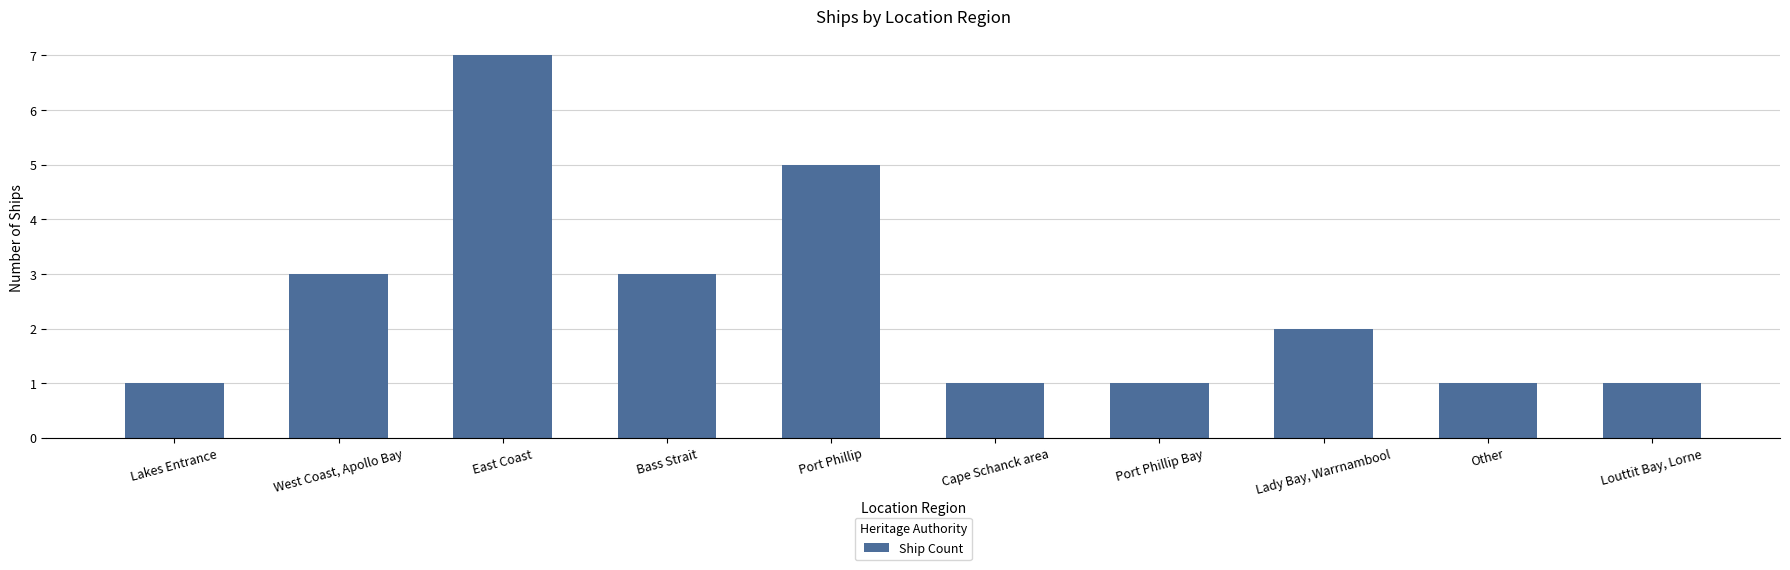

What is the label of the 2nd bar from the right?

Other